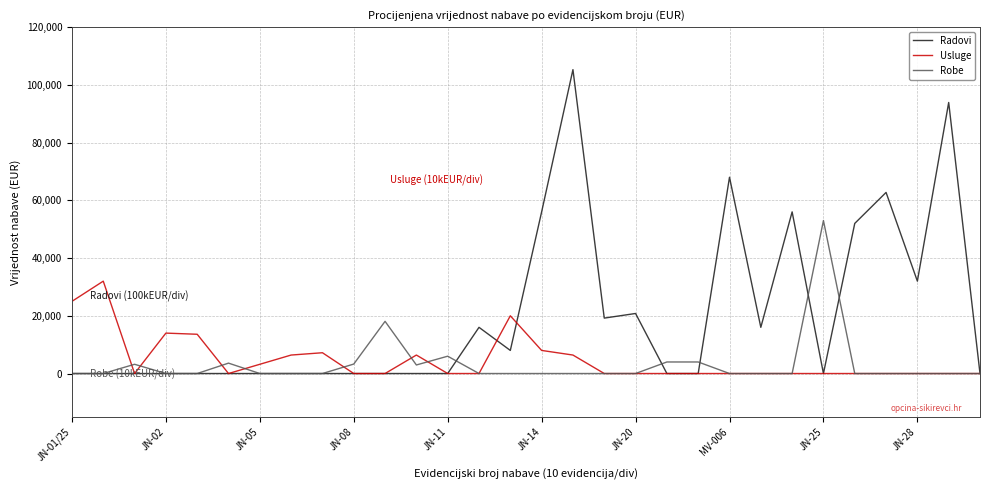

What is the highest value of the Radovi series?

105280